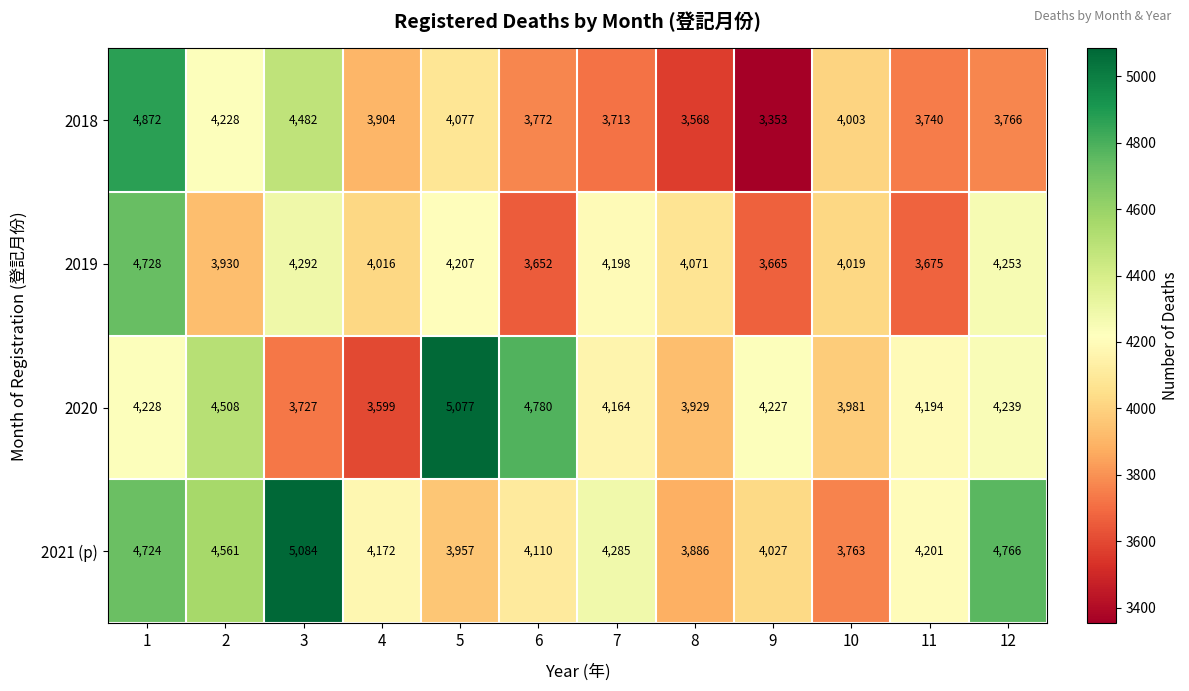

List the series in order of their overall mean, lowest first.

2018, 2019, 2020, 2021 (p)